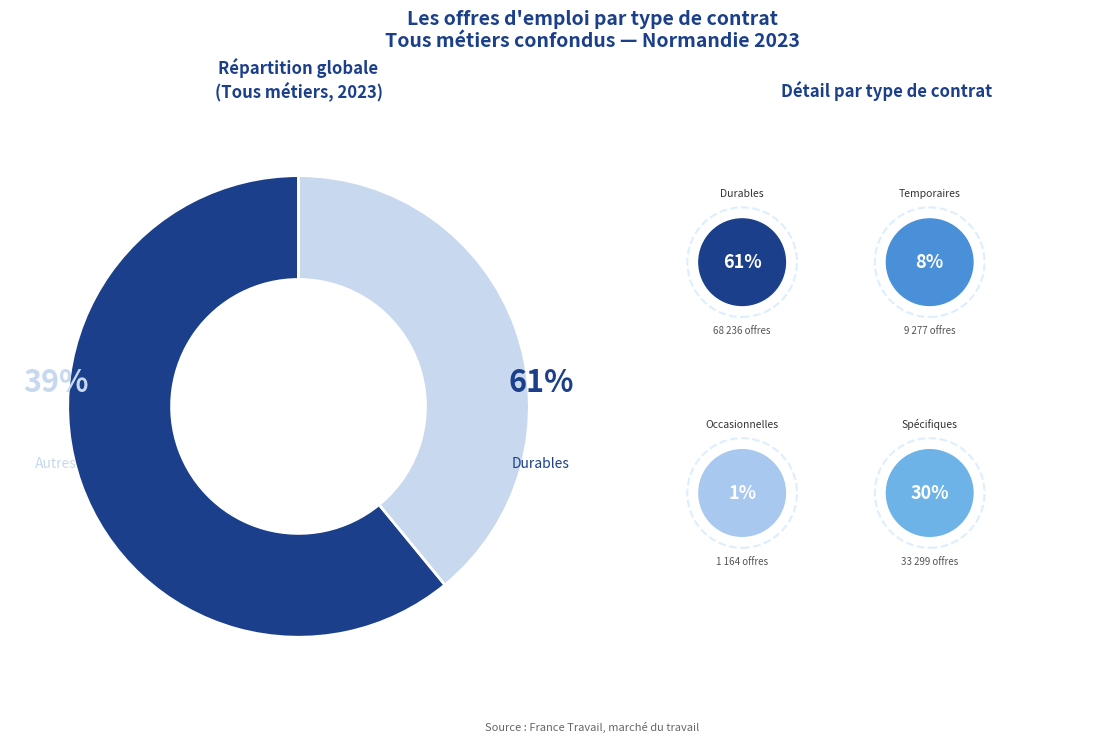

Which slice is the smallest?

Occasionnelles (moins d'1 mois)